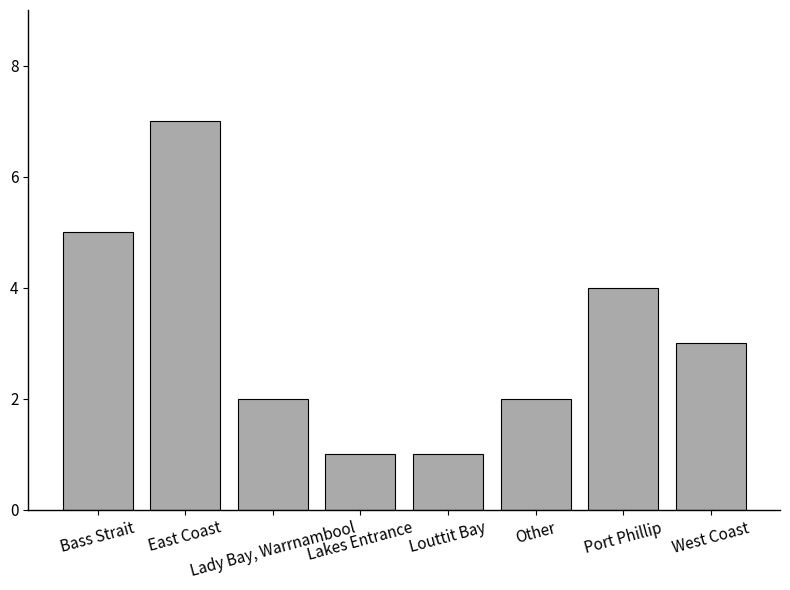

Which category has the highest value across all series?

East Coast